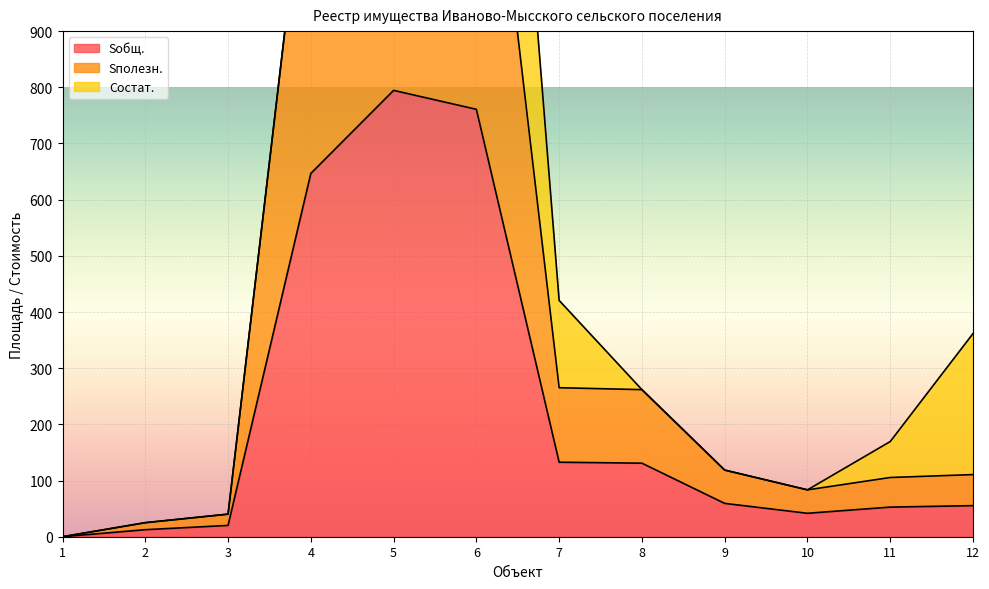

Which series has the largest total across all categories?

Sполезн.